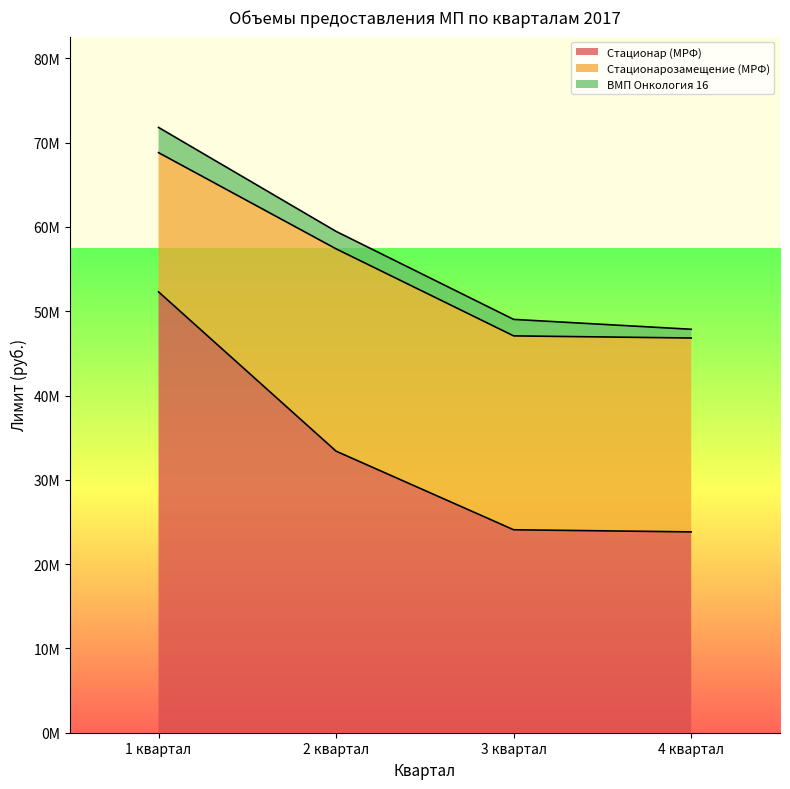

What is the sum of all Стационар (МРФ) - лимит по кварталам values?

133603000.0